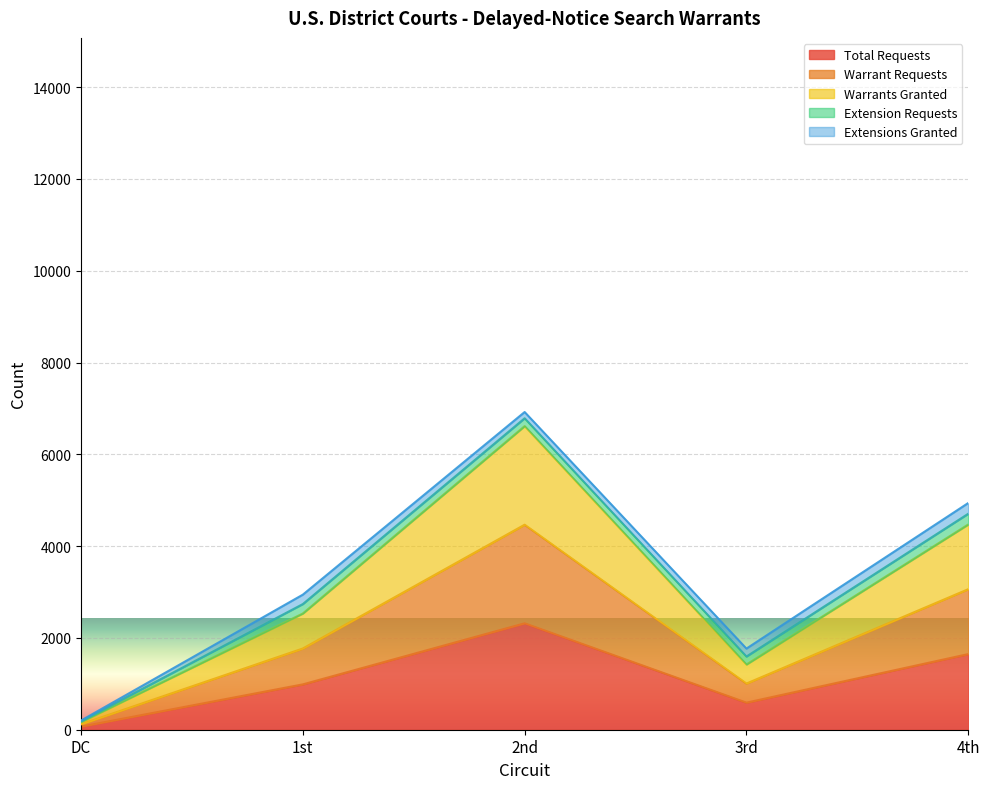

How many data points in Warrants Granted are above 1770?

2